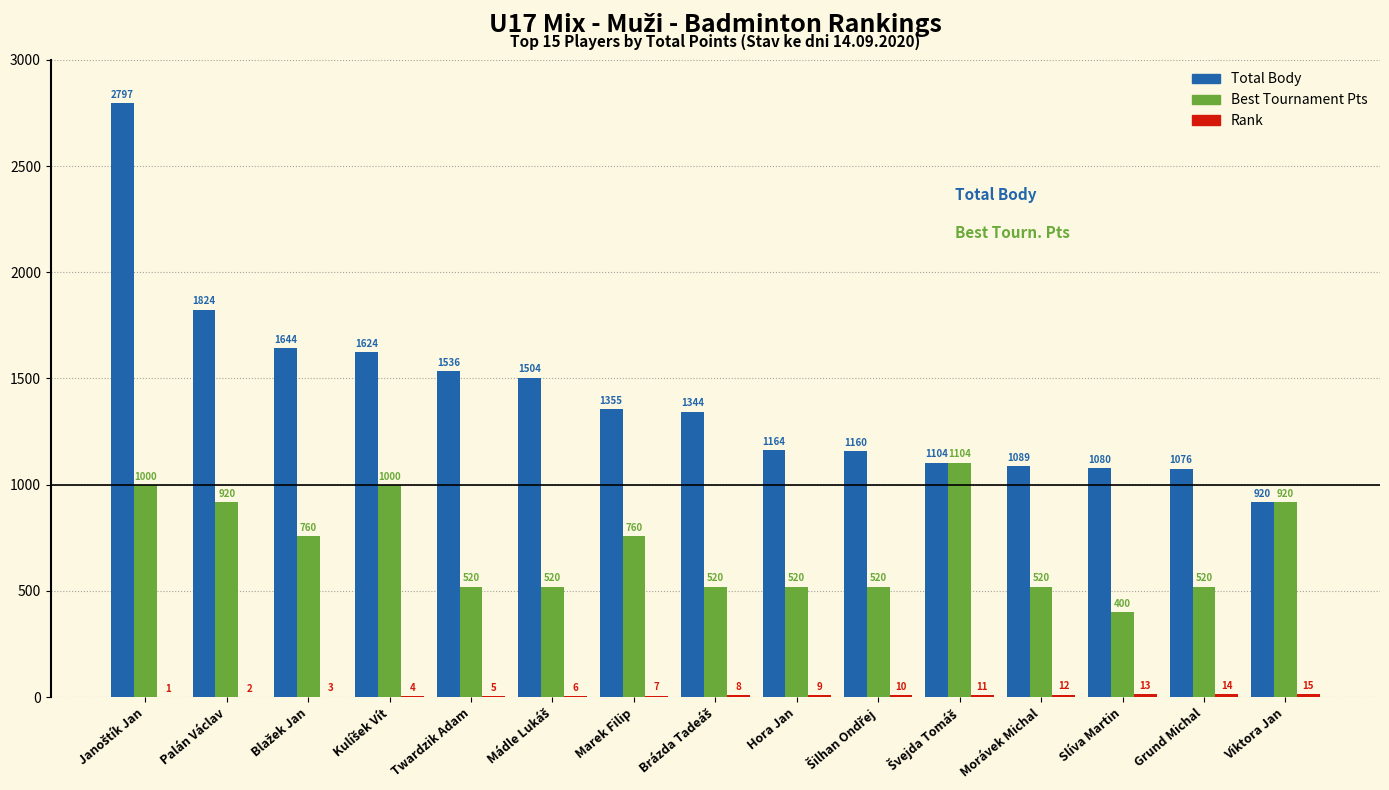

Which series has the widest spread of values?

Total Body